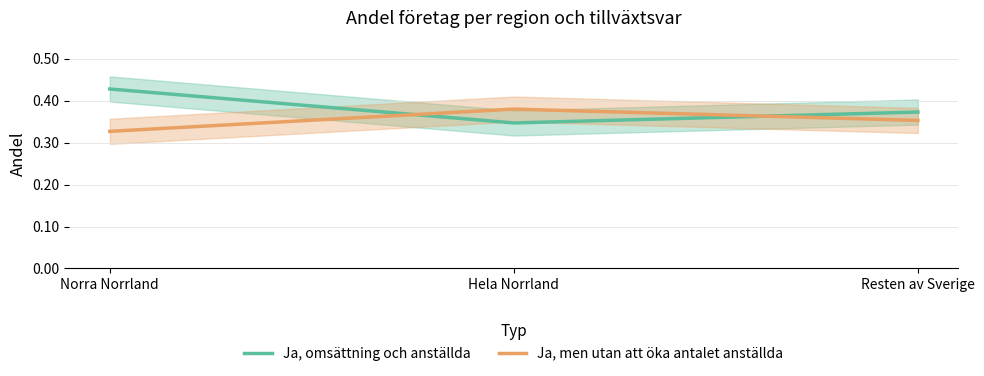

How many lines are shown in the chart?

2